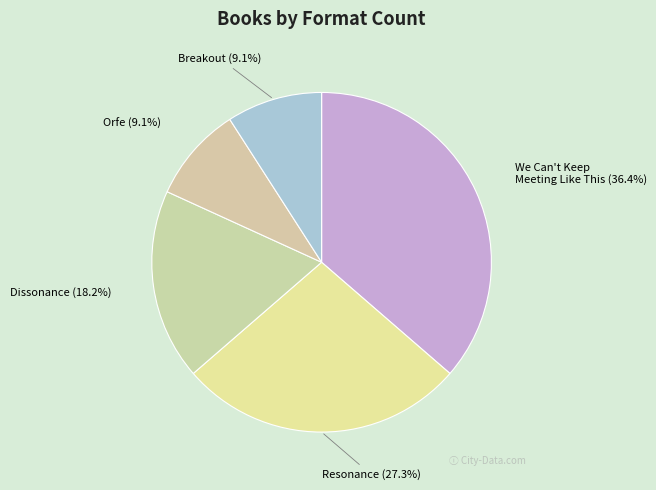

What percentage is NOT represented by Resonance?

72.7%